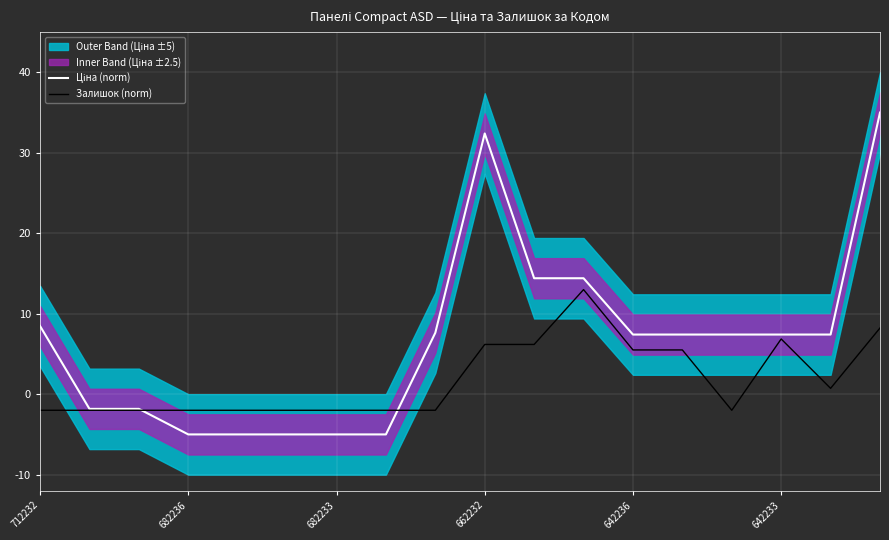

What position from the right is 8?

10